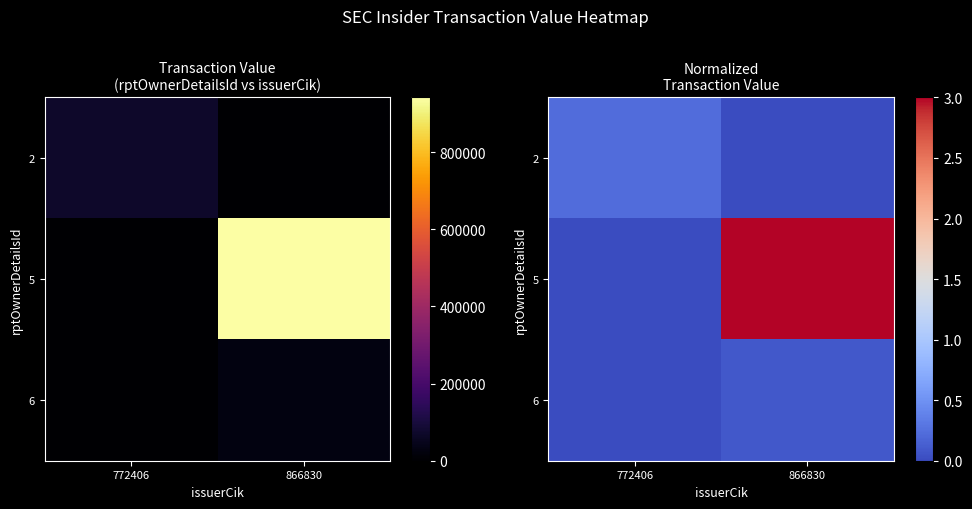

How many 2 values are between 0 and 1?

2